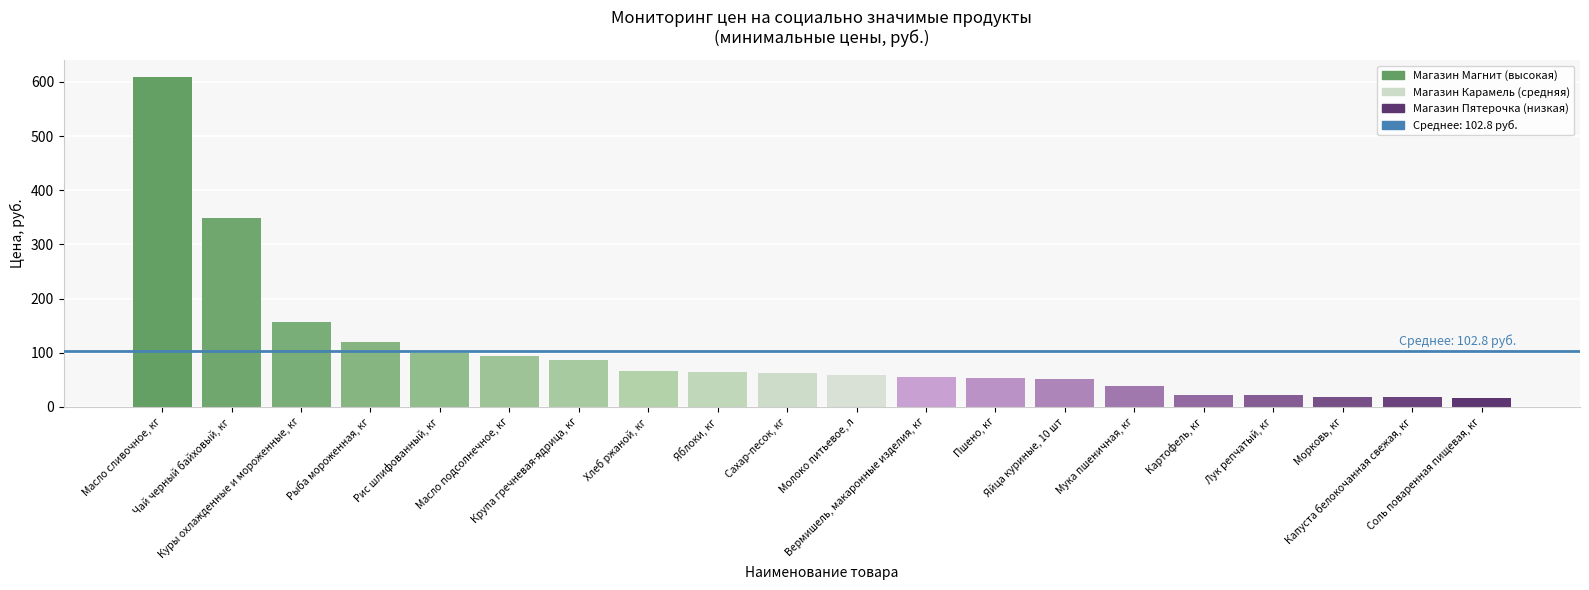

What is the value of the 3rd bar from the left?

156.0